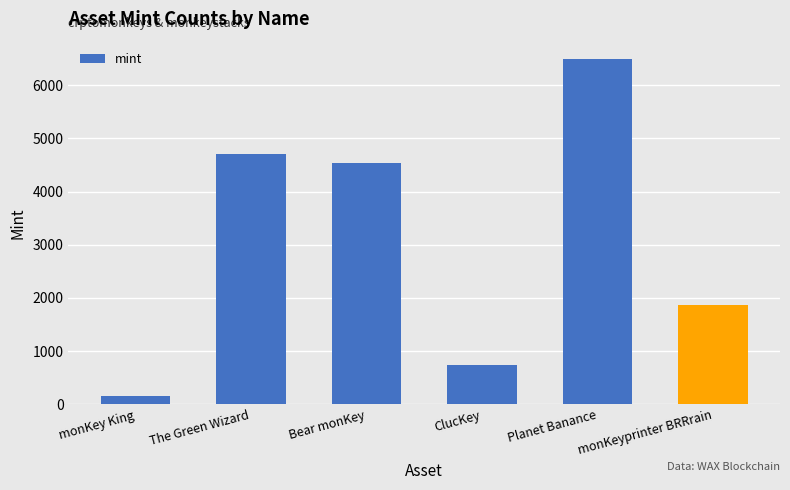

Rank the categories by value from lowest to highest.

monKey King, ClucKey, monKeyprinter BRRrain, Bear monKey, The Green Wizard, Planet Banance